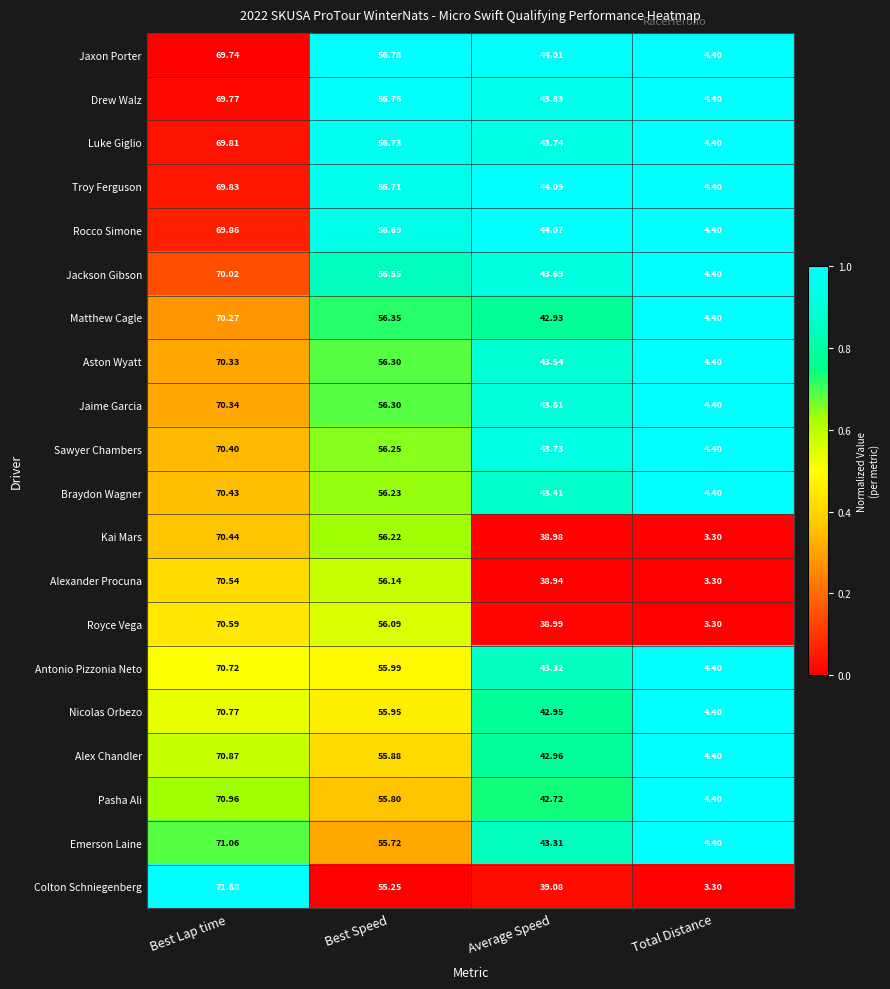

Rank the series at Average Speed from lowest to highest value.

Alexander Procuna, Kai Mars, Royce Vega, Colton Schniegenberg, Pasha Ali, Matthew Cagle, Nicolas Orbezo, Alex Chandler, Emerson Laine, Antonio Pizzonia Neto, Braydon Wagner, Aston Wyatt, Jaime Garcia, Jackson Gibson, Sawyer Chambers, Luke Giglio, Drew Walz, Jaxon Porter, Rocco Simone, Troy Ferguson